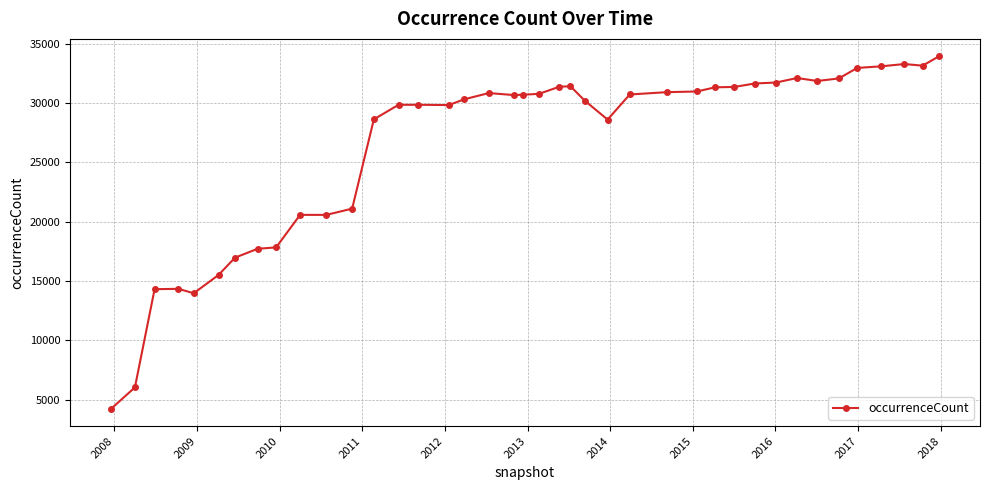

What is the maximum value shown in the chart?

33916